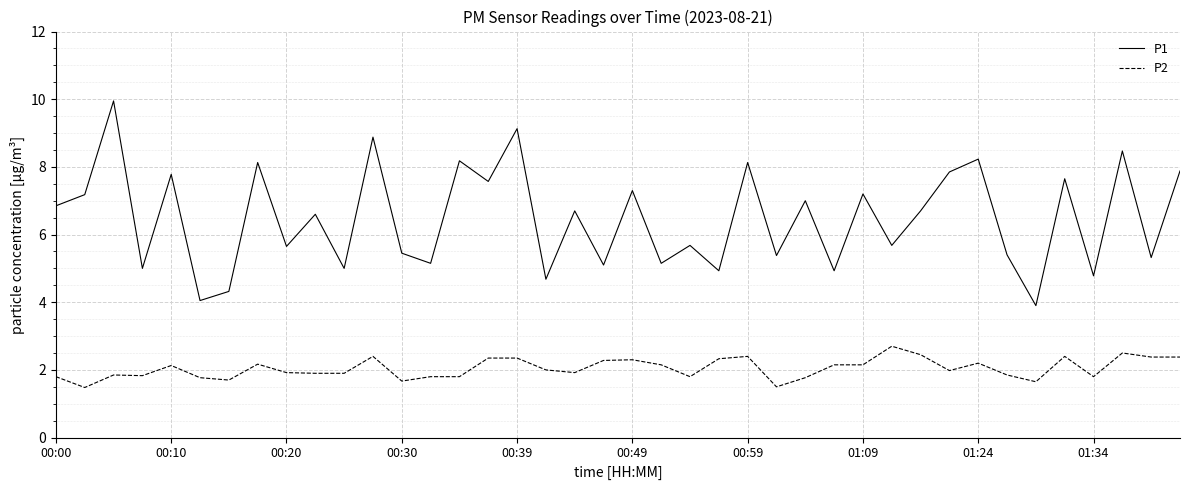

What is the maximum value for P2?

2.7